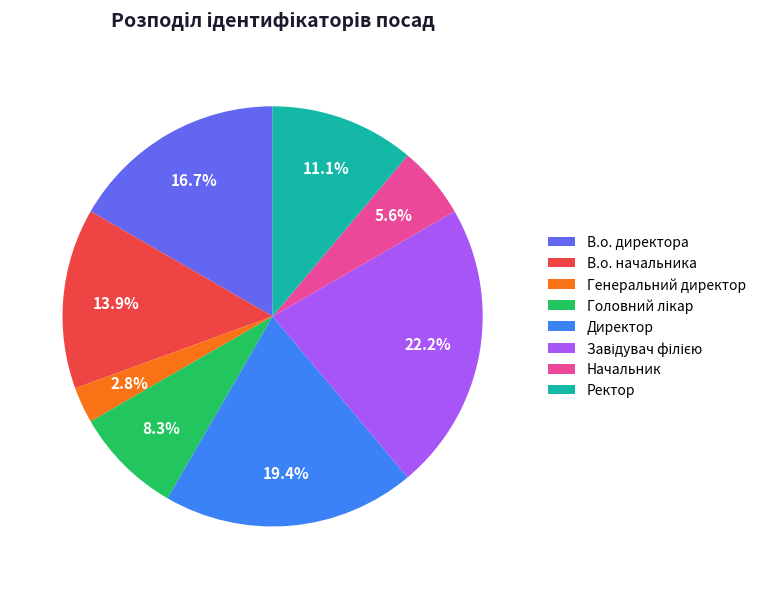

Do В.о. начальника and Ректор together represent more than half of the pie?

No